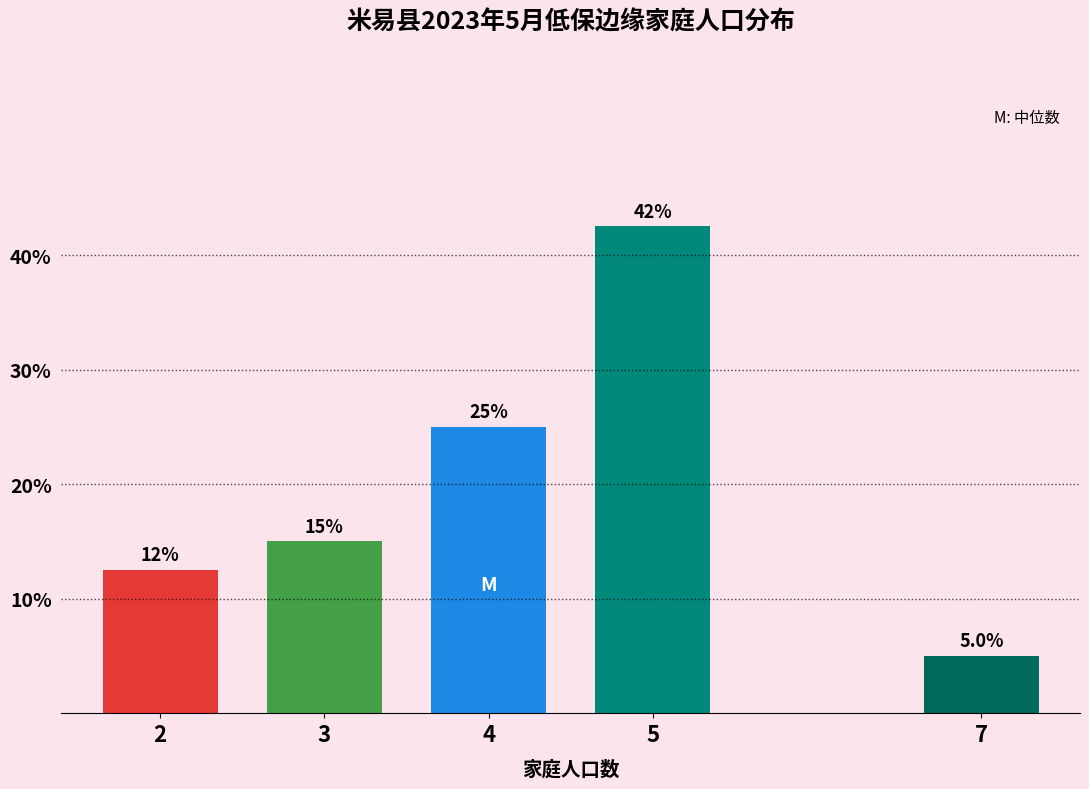

Reading left to right, what are all the values shown in this chart?

12.5	15.0	25.0	42.5	5.0